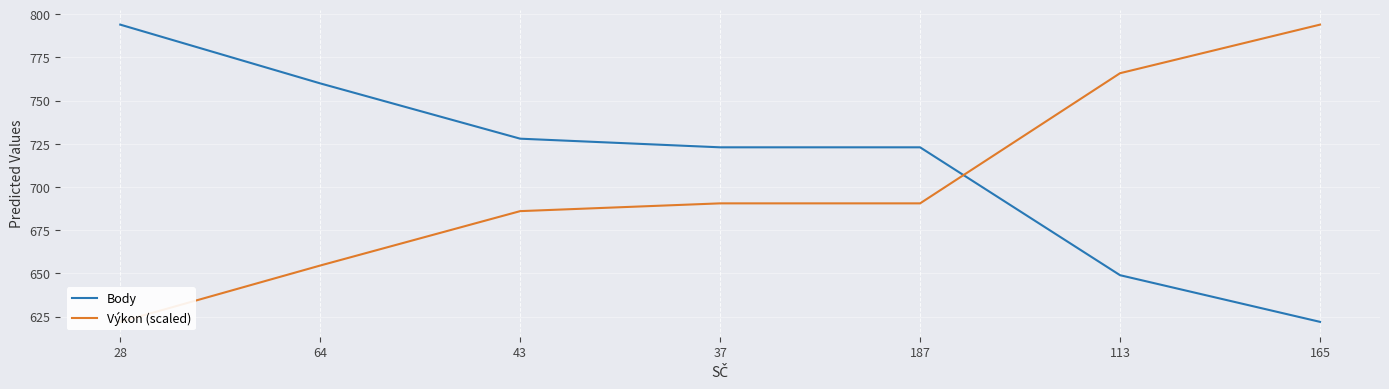

Between which two adjacent categories do Výkon (scaled) and Body first intersect?

187 and 113